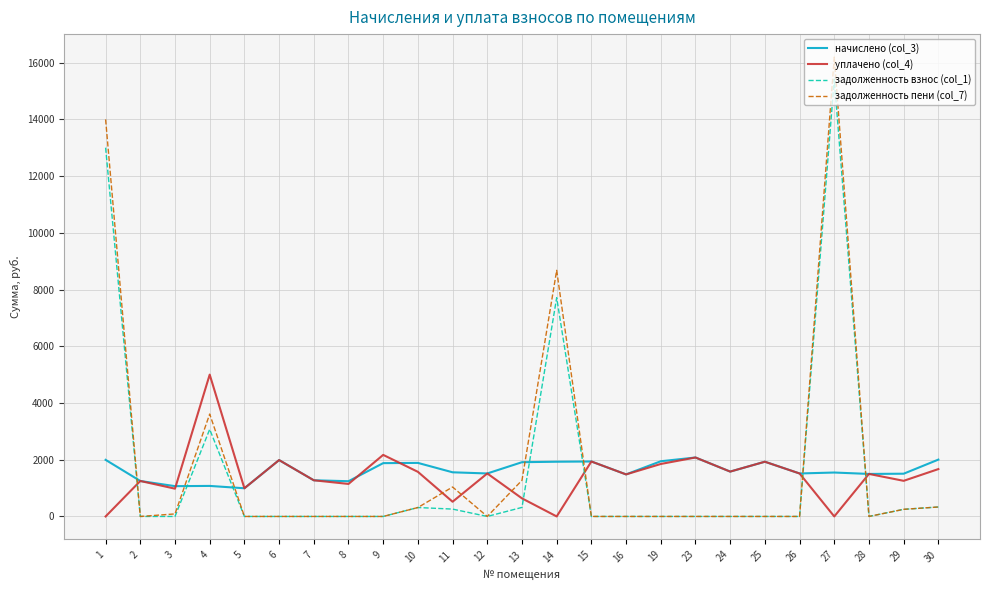

Which series has the widest spread of values?

задолженность пени (col_7)